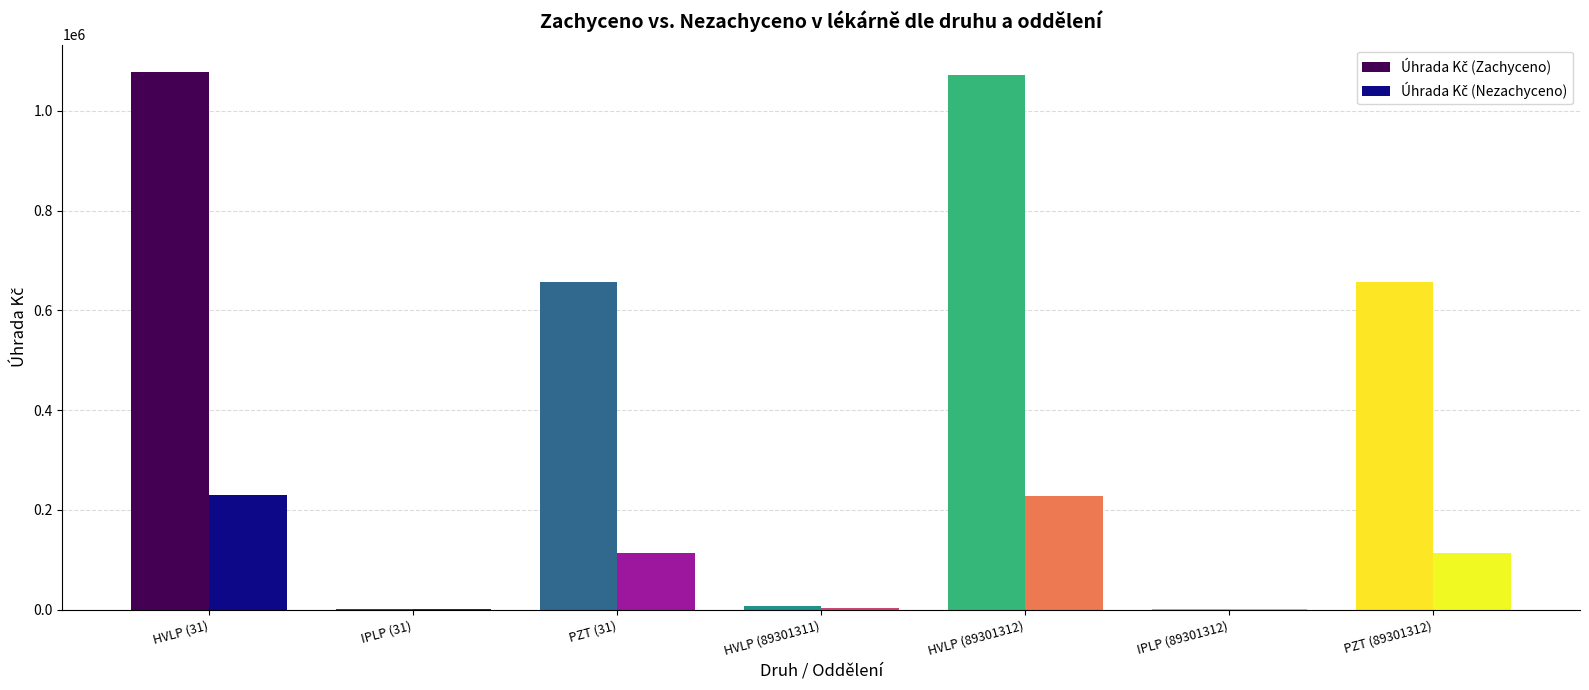

At how many categories does at least one series exceed 379510?

4